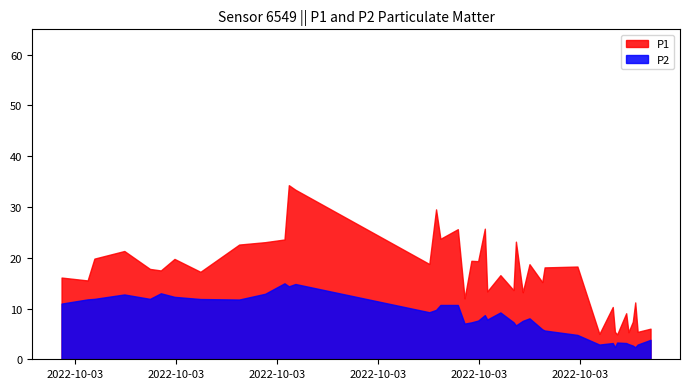

True or false: P1 and P2 cross at least once.

False